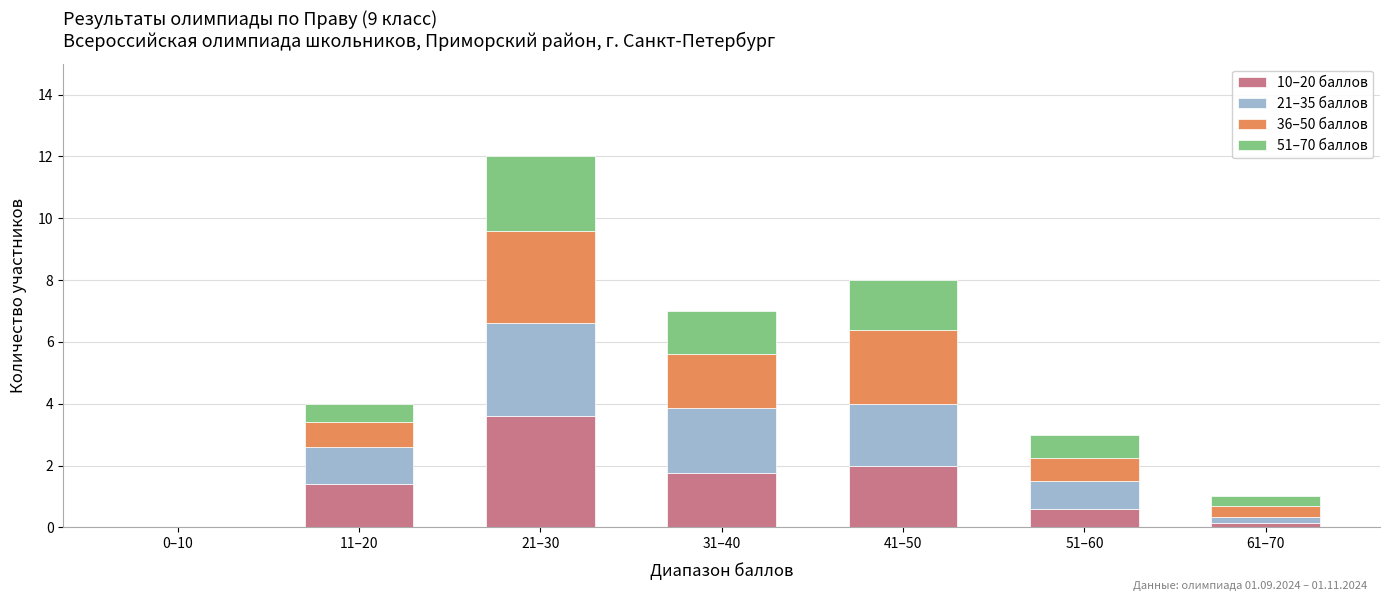

Which category has the highest value in the 10–20 баллов series?

21–30